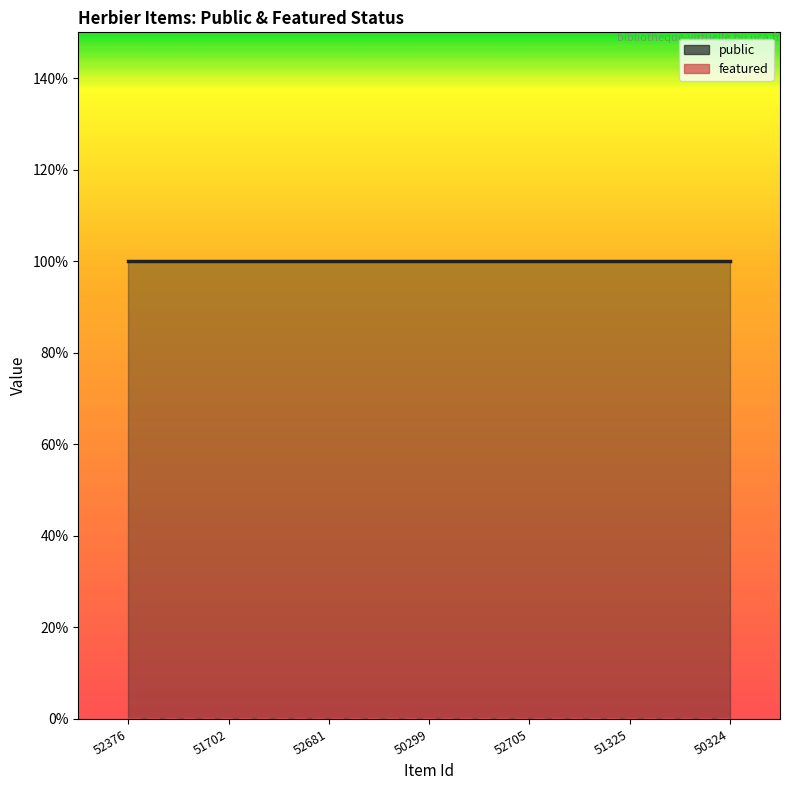

Which series has the largest total across all categories?

public